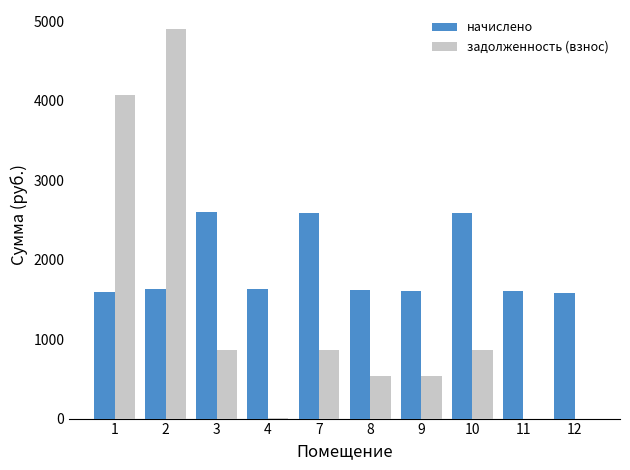

What is the sum of the задолженность (взнос) values at 11 and 10?

864.0